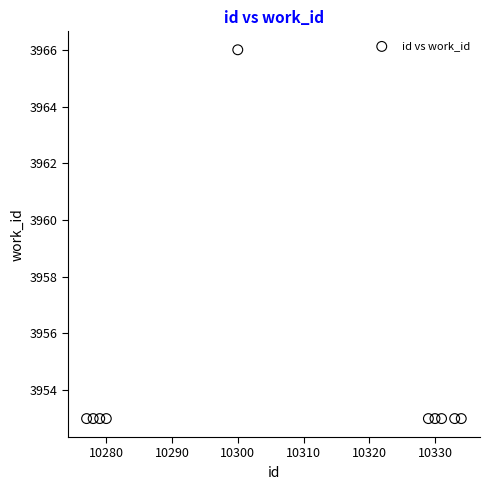

What is the average Y value?

3954